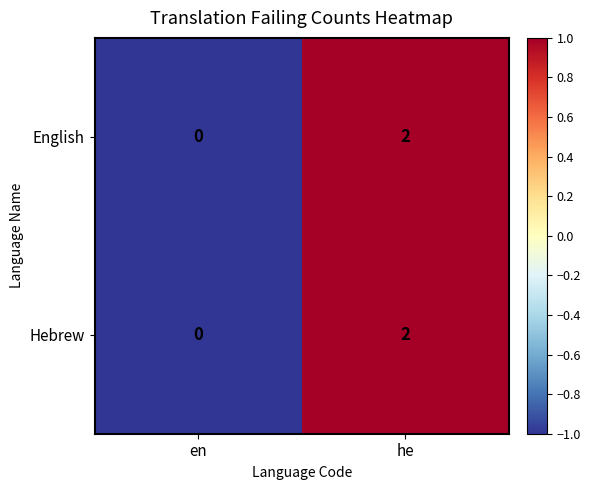

Reading left to right, what are all the values shown in this chart?

English: en=0	he=2
Hebrew: en=0	he=2